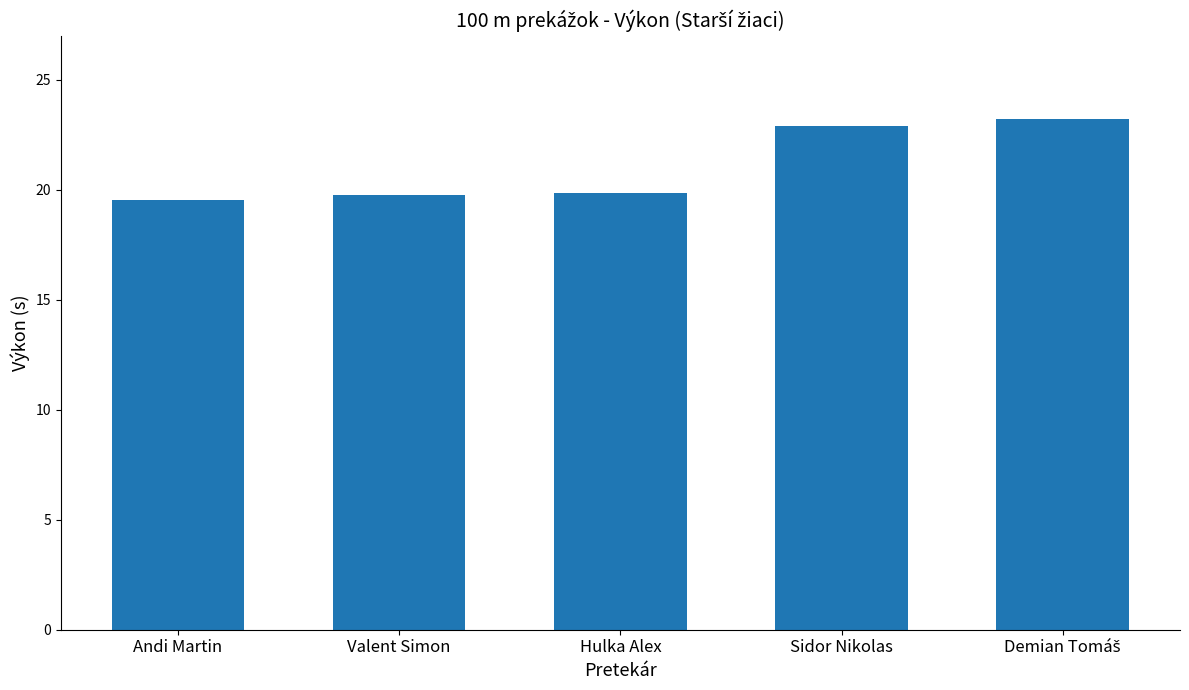

True or false: the data shows 22.9 at Sidor Nikolas.

True